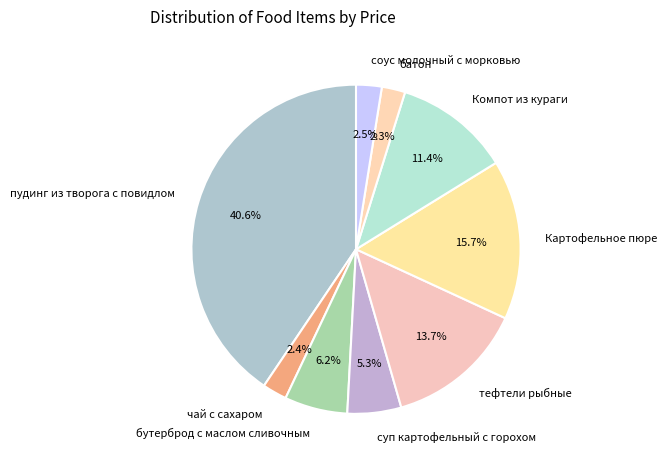

Is it true that бутерброд с маслом сливочным is 6% of the pie?

True